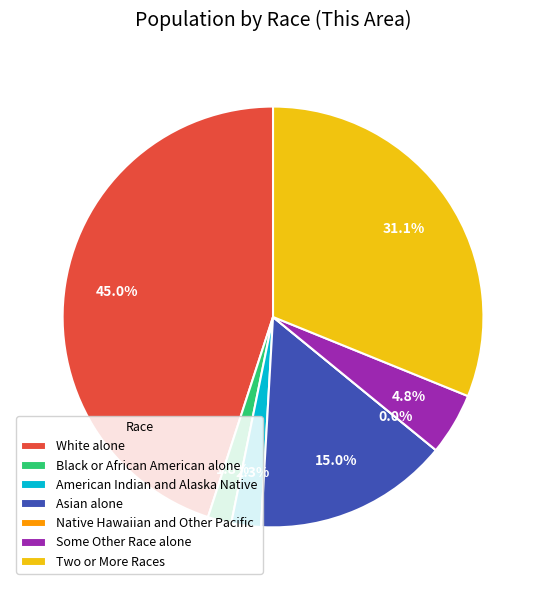

What percentage do White alone and Native Hawaiian and Other Pacific together represent?

45.0%